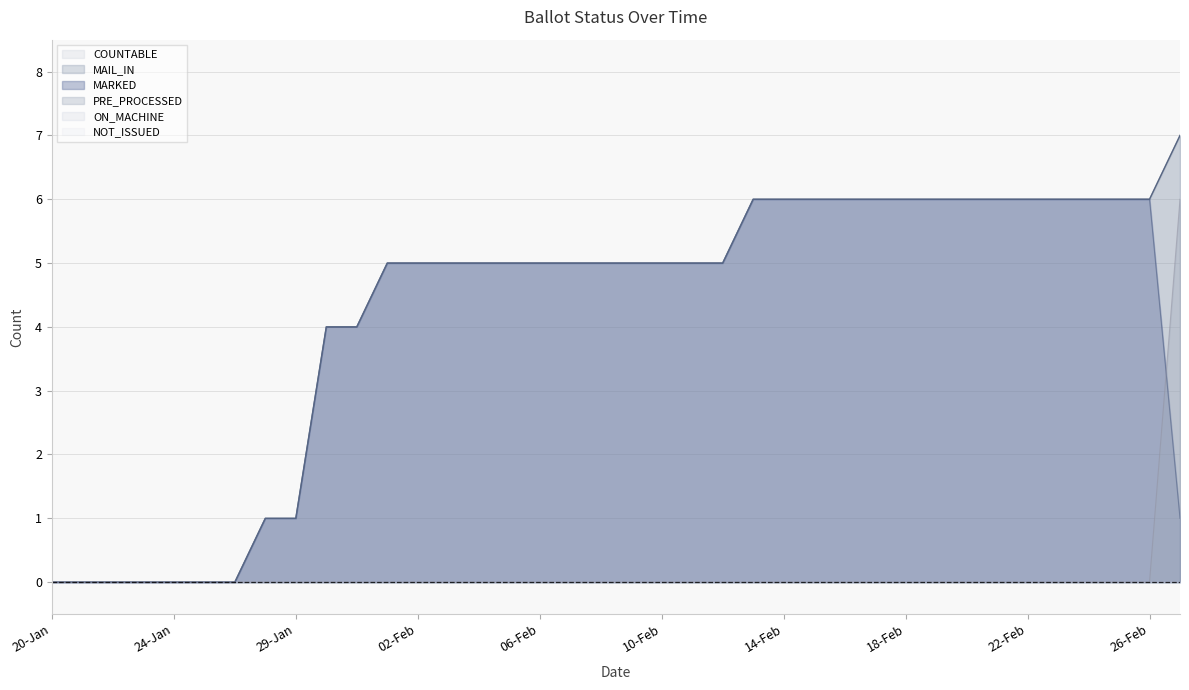

Does the chart display data point markers on the line(s)?

No